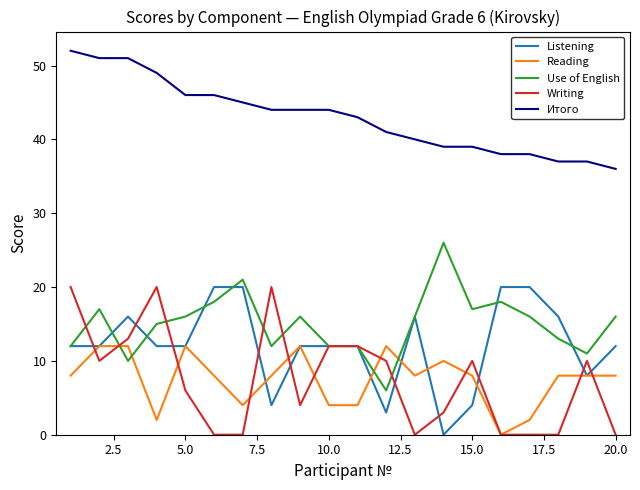

Reading left to right, list all the values displayed in this chart.

Listening: 12	12	16	12	12	20	20	4	12	12	12	3	16	0	4	20	20	16	8	12
Reading: 8	12	12	2	12	8	4	8	12	4	4	12	8	10	8	0	2	8	8	8
Use of English: 12	17	10	15	16	18	21	12	16	12	12	6	16	26	17	18	16	13	11	16
Writing: 20	10	13	20	6	0	0	20	4	12	12	10	0	3	10	0	0	0	10	0
Итого: 52	51	51	49	46	46	45	44	44	44	43	41	40	39	39	38	38	37	37	36